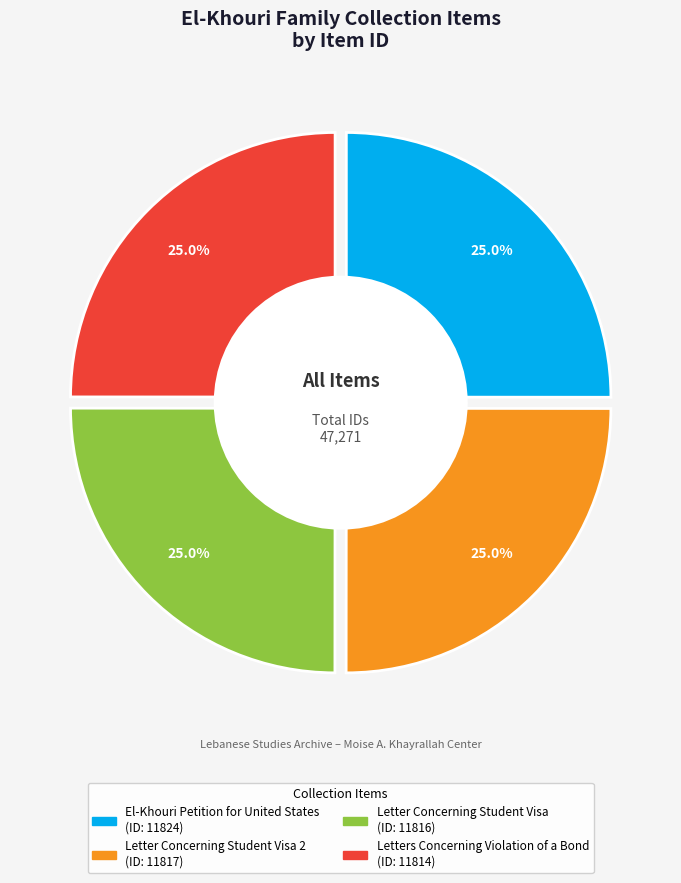

Rank the categories by value from highest to lowest.

El-Khouri Petition for United States, Letter Concerning Student Visa 2, Letter Concerning Student Visa, Letters Concerning Violation of a Bond